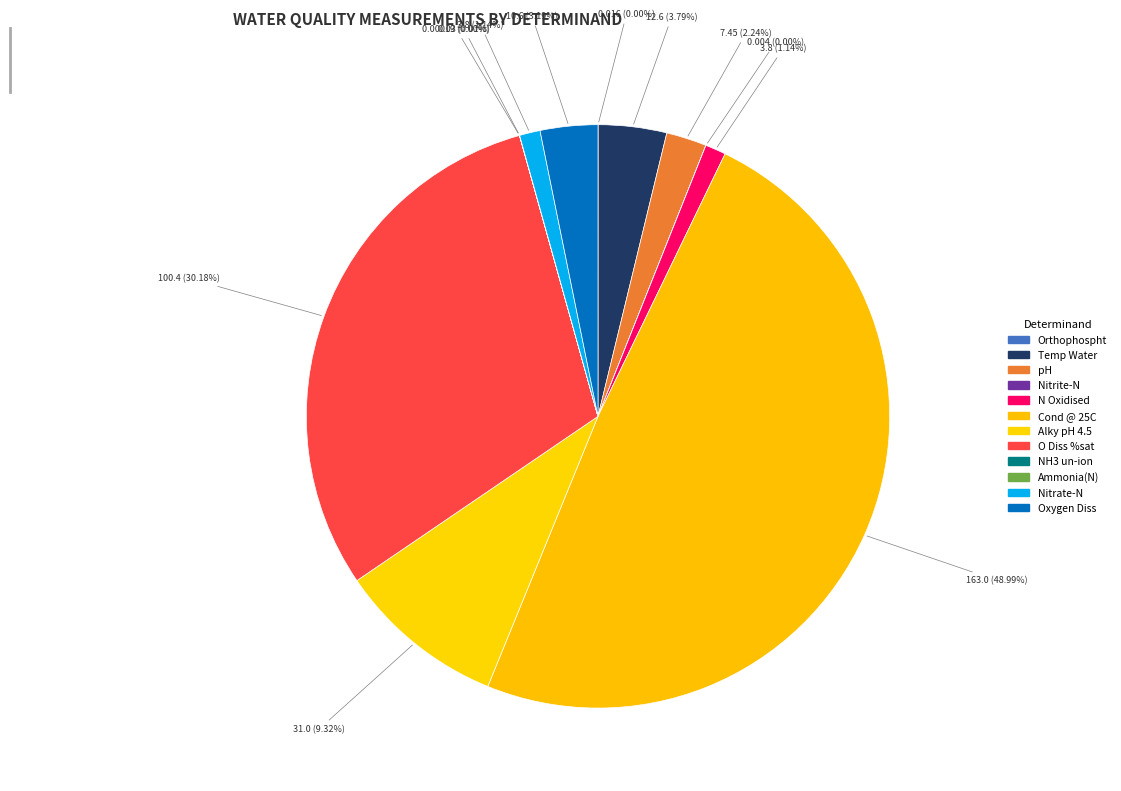

Rank the categories by value from lowest to highest.

NH3 un-ion, Nitrite-N, Orthophospht, Ammonia(N), N Oxidised, Nitrate-N, pH, Oxygen Diss, Temp Water, Alky pH 4.5, O Diss %sat, Cond @ 25C